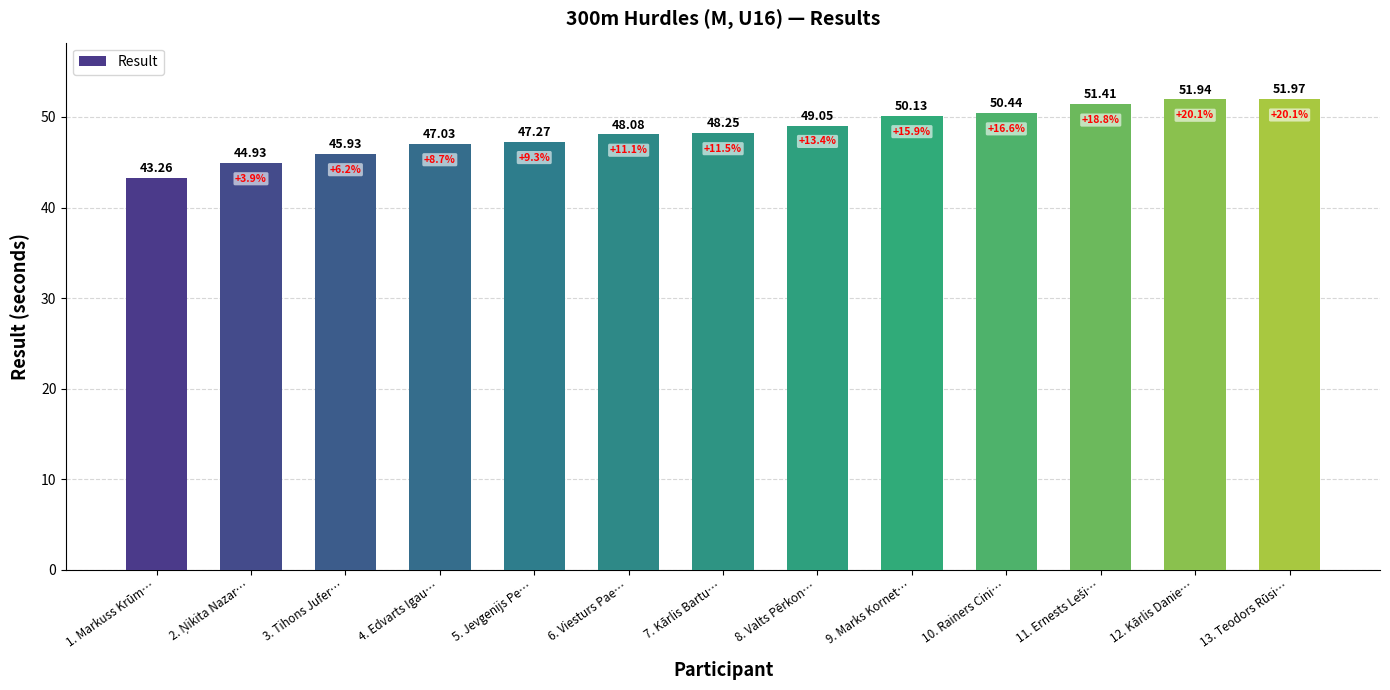

How many bars are there in total?

13